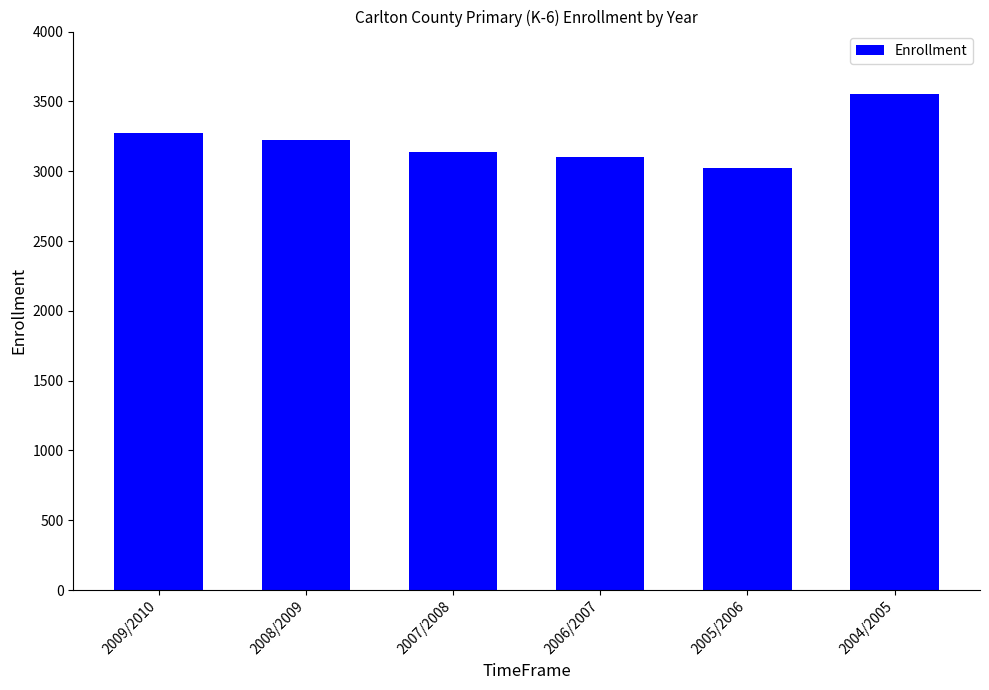

The chart shows a value of 1254 at 2005/2006. True or false?

False